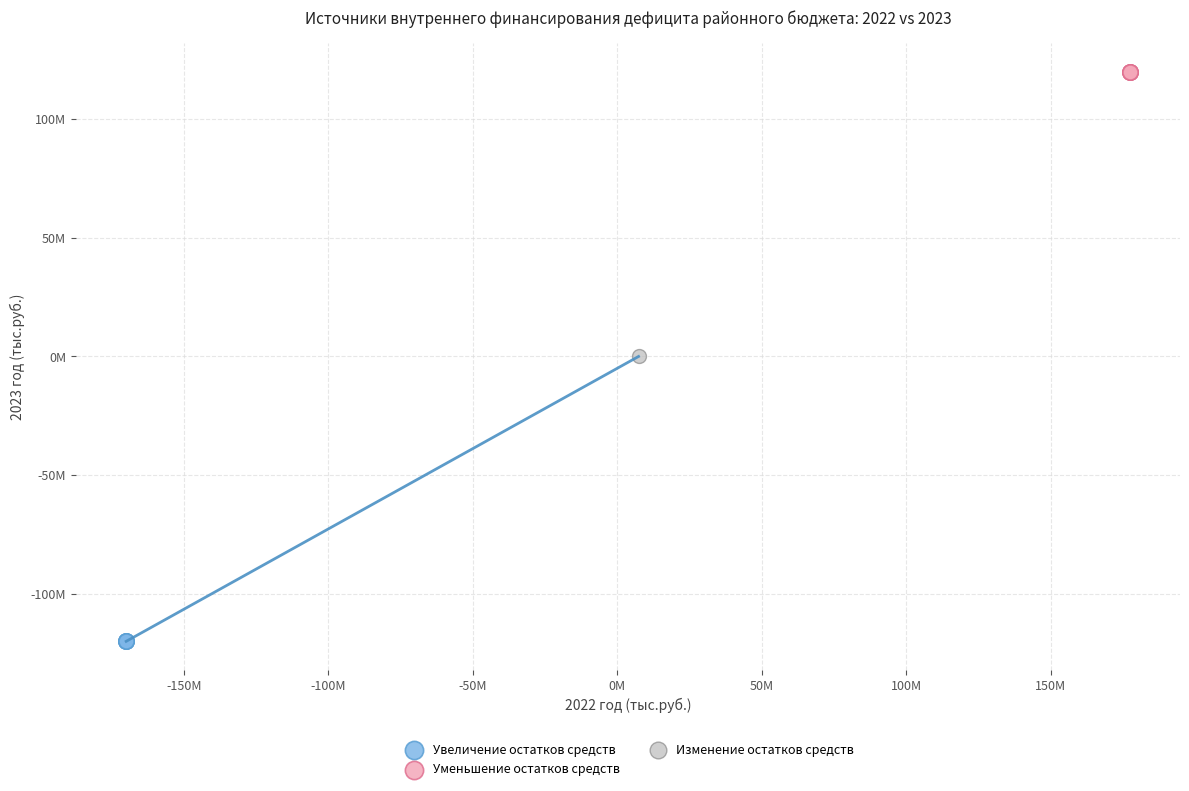

What are all the series names shown in the legend?

Увеличение остатков средств, Уменьшение остатков средств, Изменение остатков средств